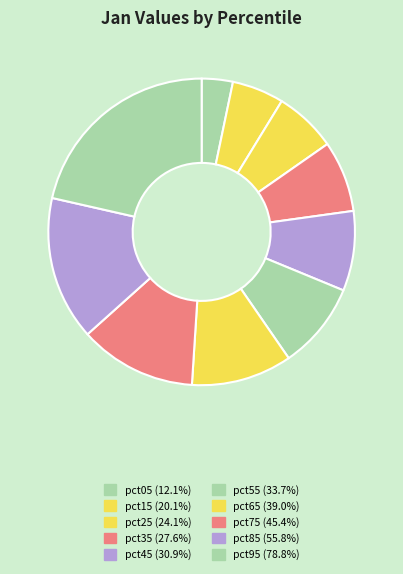

What percentage is the pct55 slice, to the nearest percent?

9%